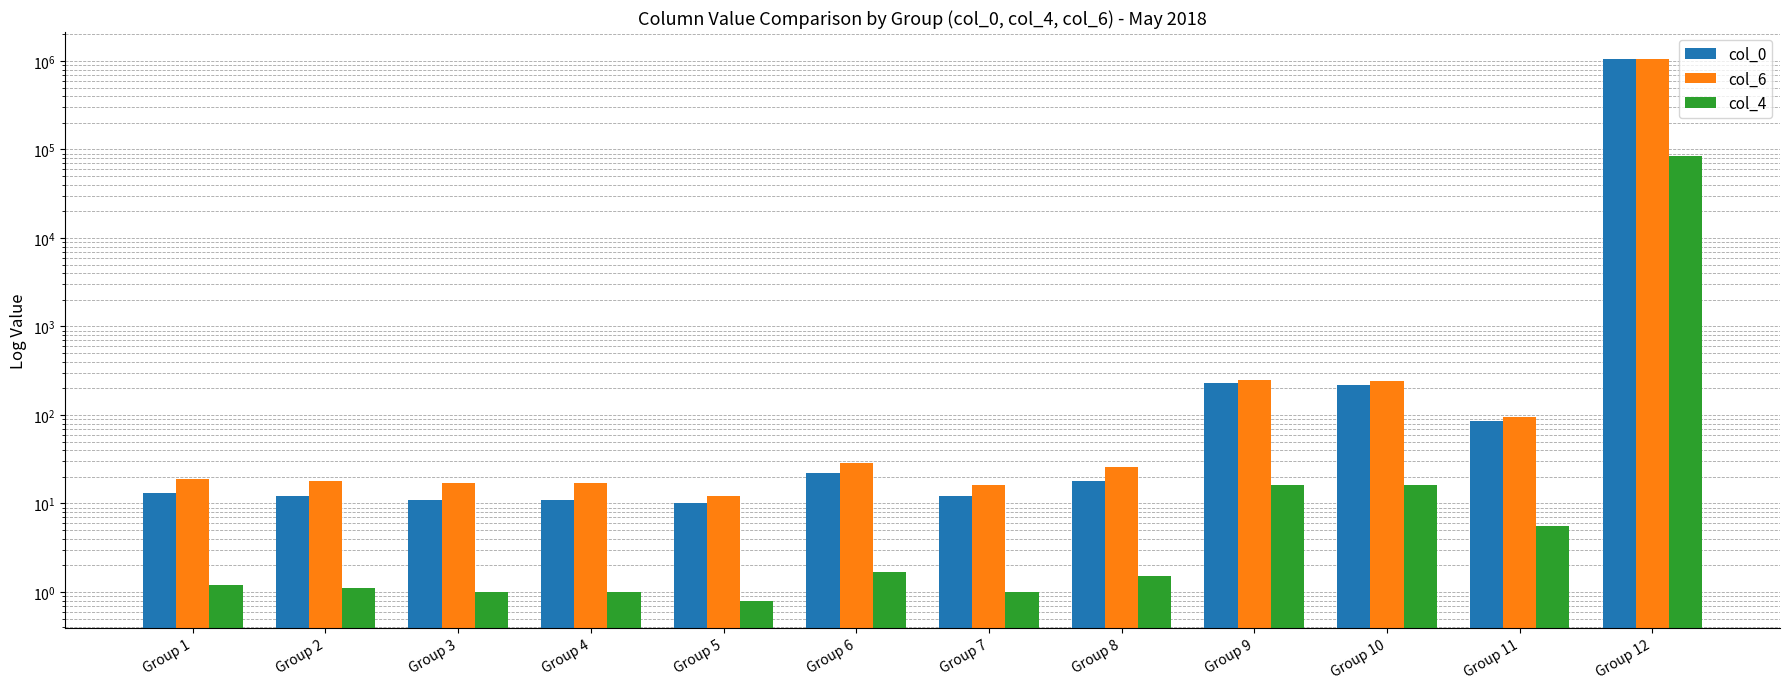

Rank the series by their maximum value, from highest to lowest.

col_0, col_6, col_4